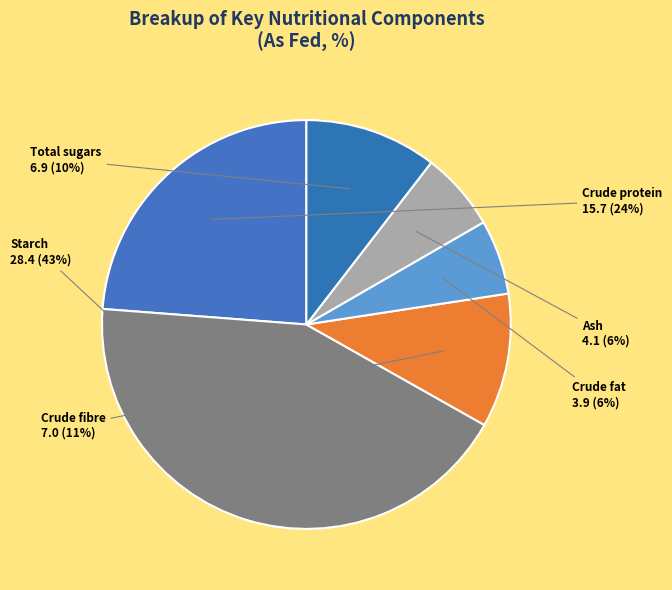

To the nearest percent, what portion does Ash represent?

6%